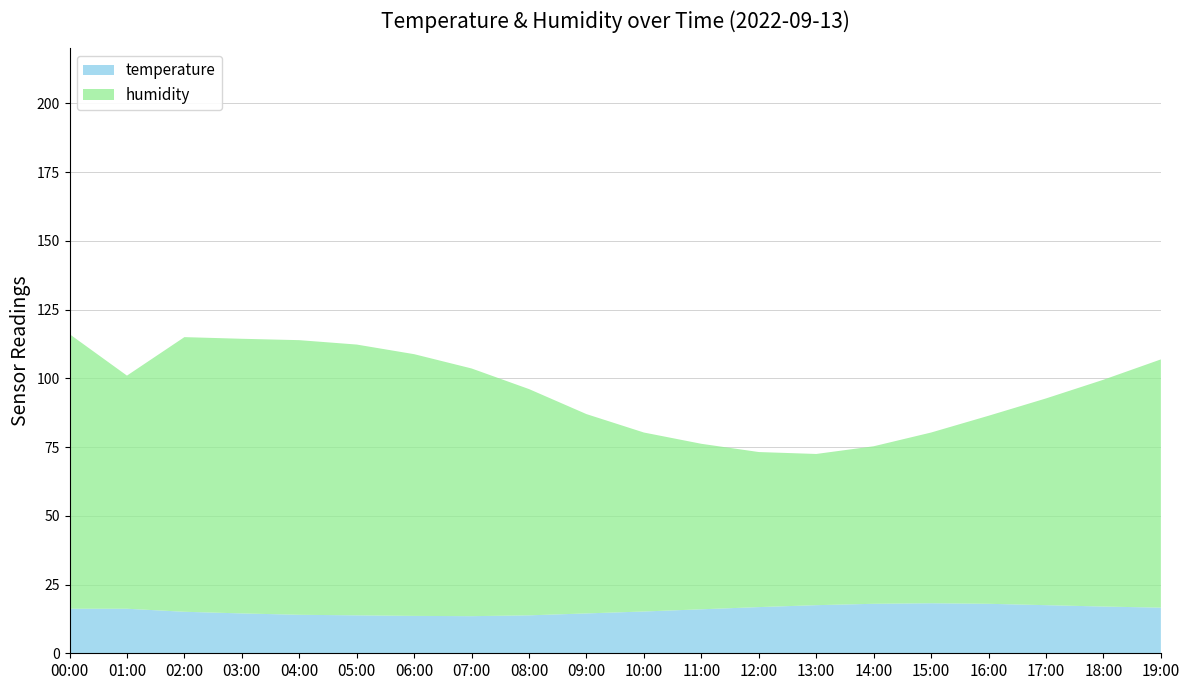

Reading left to right, what are all the values shown in this chart?

temperature: 00:00=16.2	01:00=16.2	02:00=15.1	03:00=14.5	04:00=14.0	05:00=13.8	06:00=13.6	07:00=13.5	08:00=13.8	09:00=14.5	10:00=15.2	11:00=16.0	12:00=16.8	13:00=17.5	14:00=18.0	15:00=18.2	16:00=18.0	17:00=17.5	18:00=17.0	19:00=16.6
humidity: 00:00=99.9	01:00=84.8	02:00=99.9	03:00=99.9	04:00=99.9	05:00=98.5	06:00=95.2	07:00=90.1	08:00=82.3	09:00=72.5	10:00=65.1	11:00=60.2	12:00=56.4	13:00=55.0	14:00=57.3	15:00=62.1	16:00=68.4	17:00=75.2	18:00=82.5	19:00=90.3